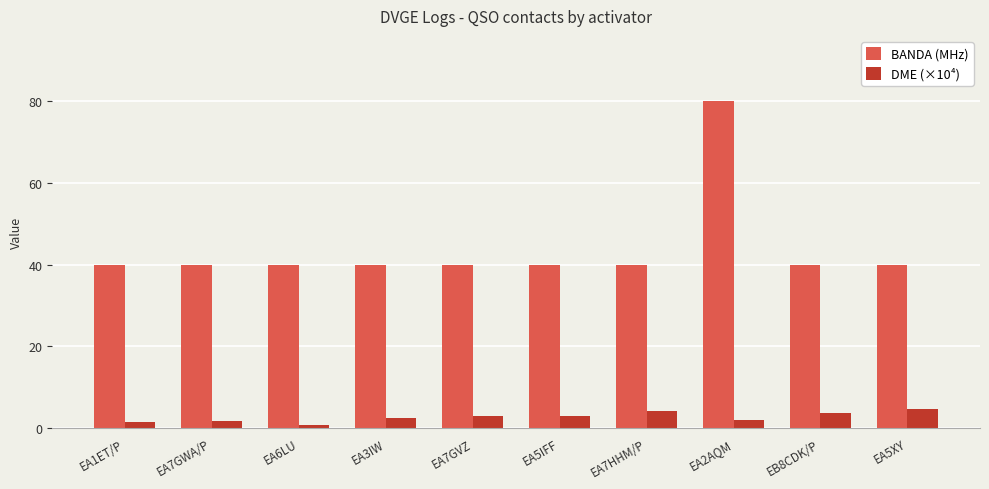

What is the difference between the DME (×10⁴) values at EA1ET/P and EA7GVZ?

1.4